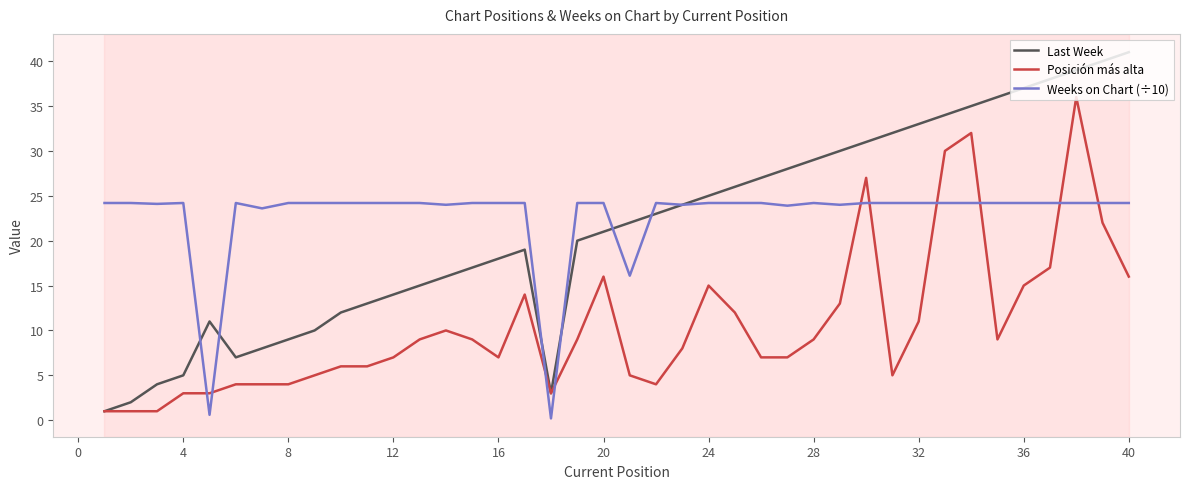

What is the highest value of the Posición más alta series?

36.0